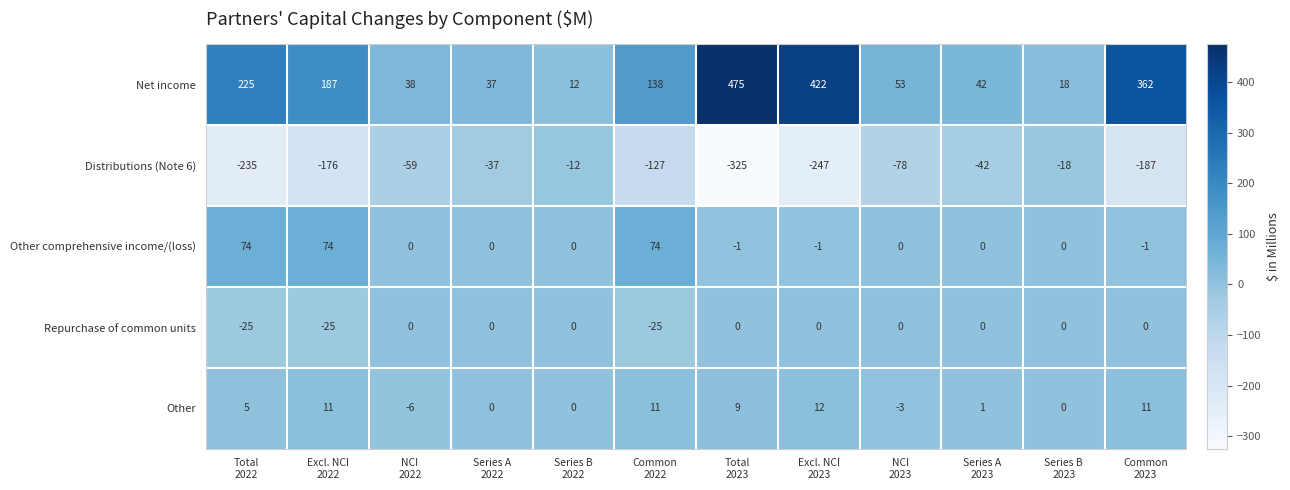

What is the minimum value shown in the chart?

-325